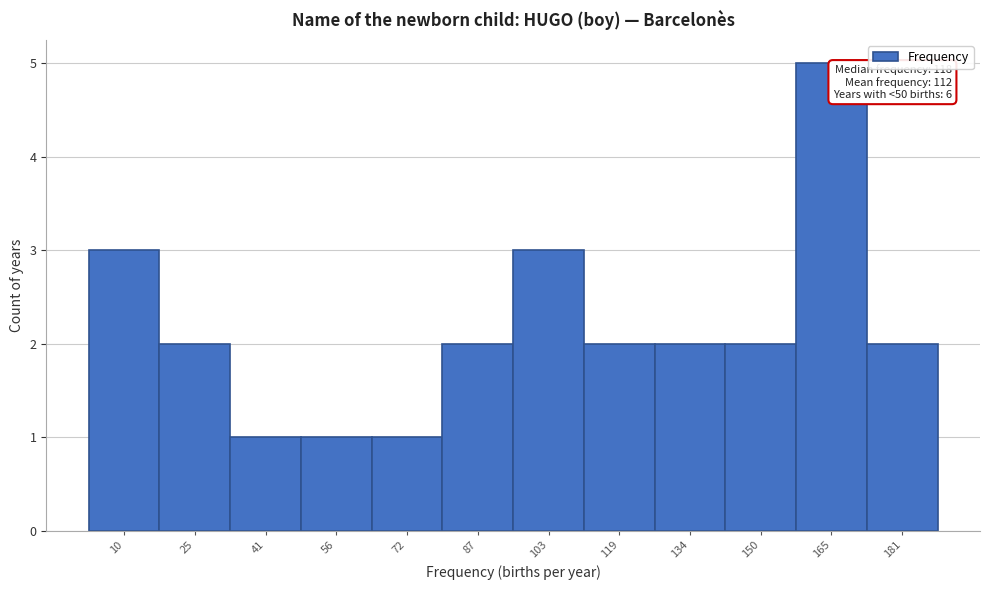

Reading left to right, transcribe all the data shown in this chart.

10=3	25=2	41=1	56=1	72=1	87=2	103=3	119=2	134=2	150=2	165=5	181=2